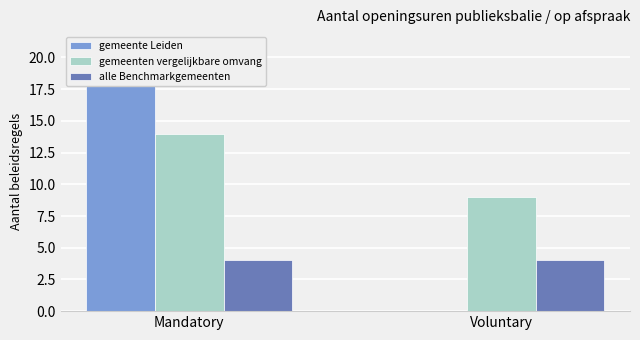

What is the label of the 2nd bar from the left?

Voluntary